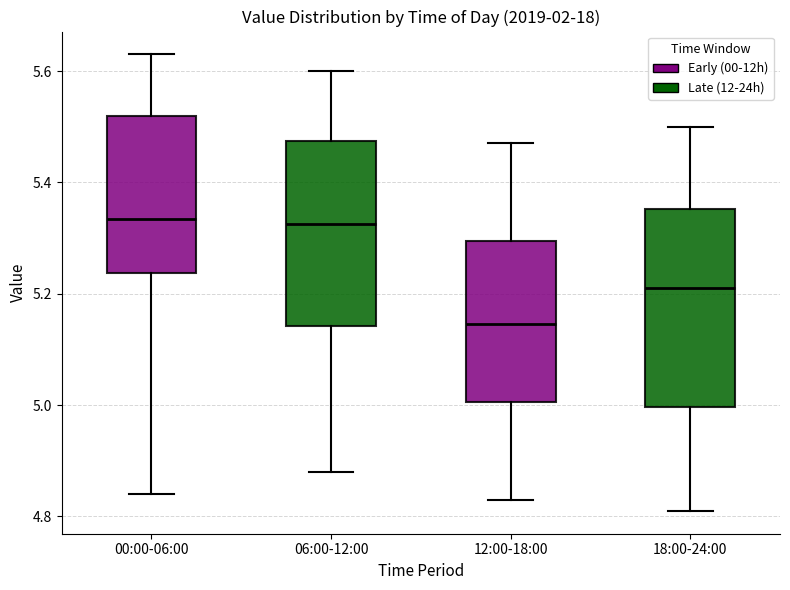

Reading left to right, read every box against the y-axis: the position of its median line, the range the box covers, and the ends of its whiskers. The values are not printed on the chart, so give them approximately, as read against the axis.

00:00-06:00: median 5.34, box 5.24 to 5.52, whiskers 4.84 to 5.64
06:00-12:00: median 5.32, box 5.14 to 5.48, whiskers 4.88 to 5.60
12:00-18:00: median 5.14, box 5.00 to 5.30, whiskers 4.84 to 5.48
18:00-24:00: median 5.22, box 5.00 to 5.36, whiskers 4.82 to 5.50